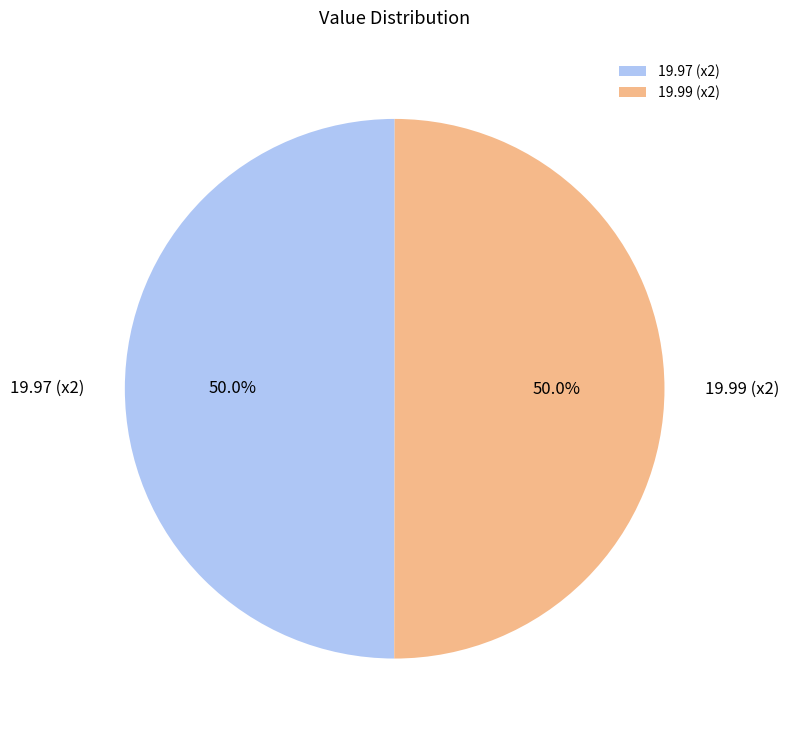

Approximately how many times larger is the value at 19.97 (x2) compared to 19.99 (x2)?

1.0